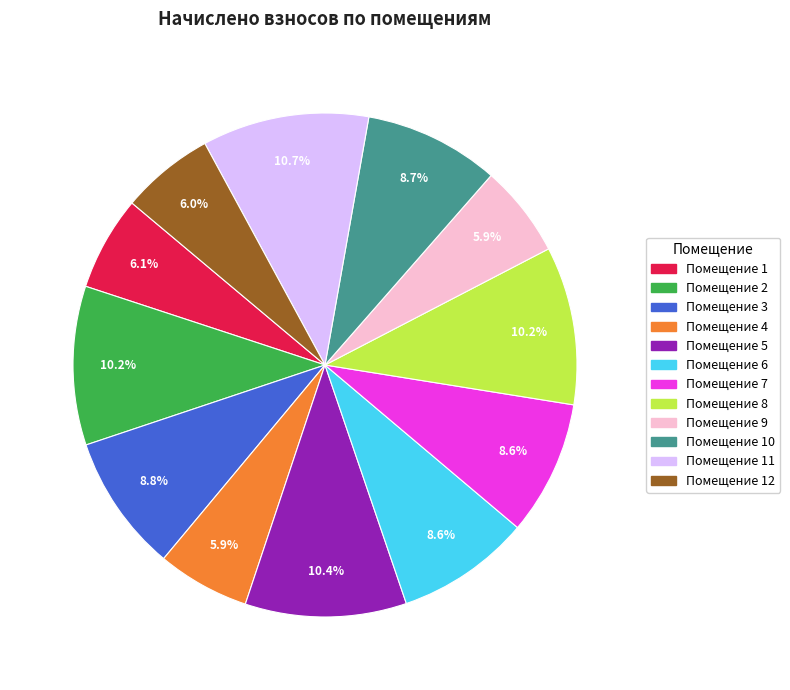

Is there any slice that represents more than half of the pie?

No